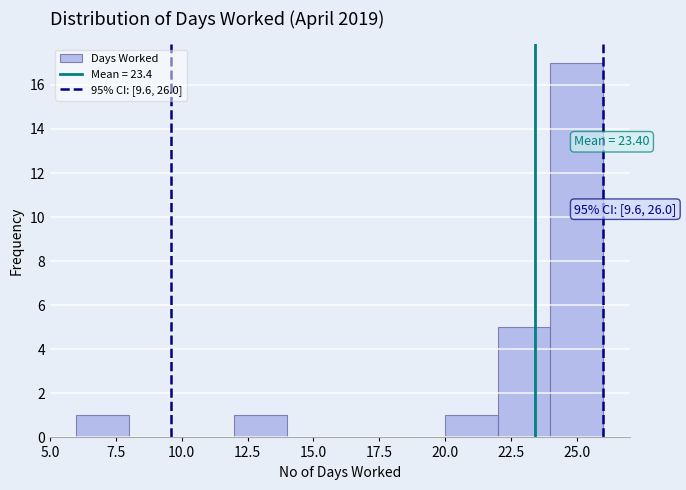

Over which range of the x-axis is the bar tallest?

24 to 26